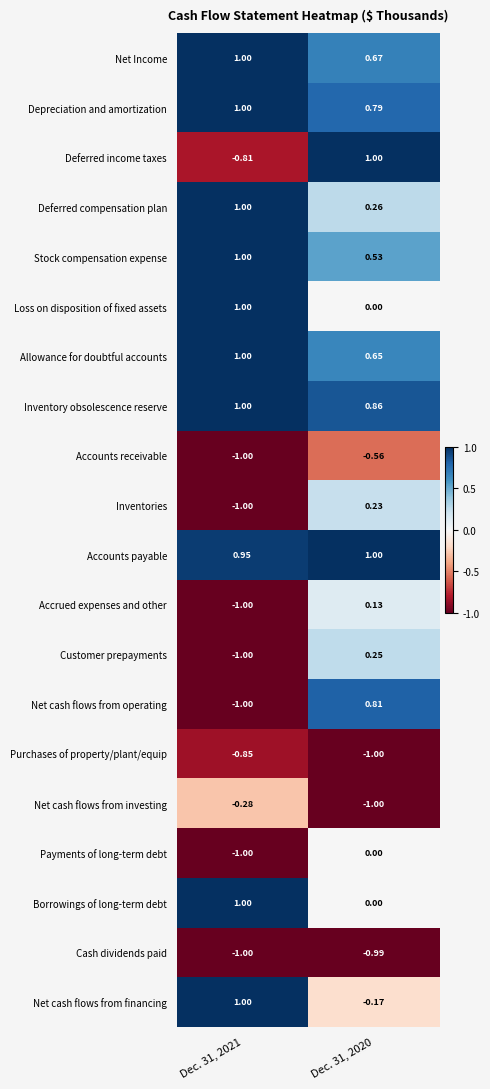

Which series has the largest total across all categories?

Accounts payable